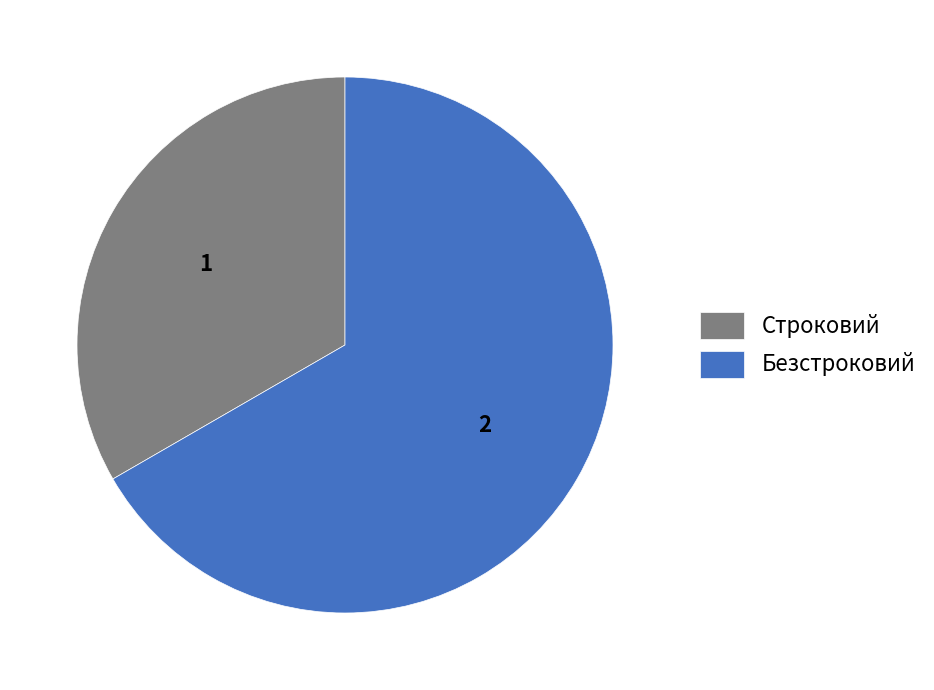

How many slices are in this pie chart?

2